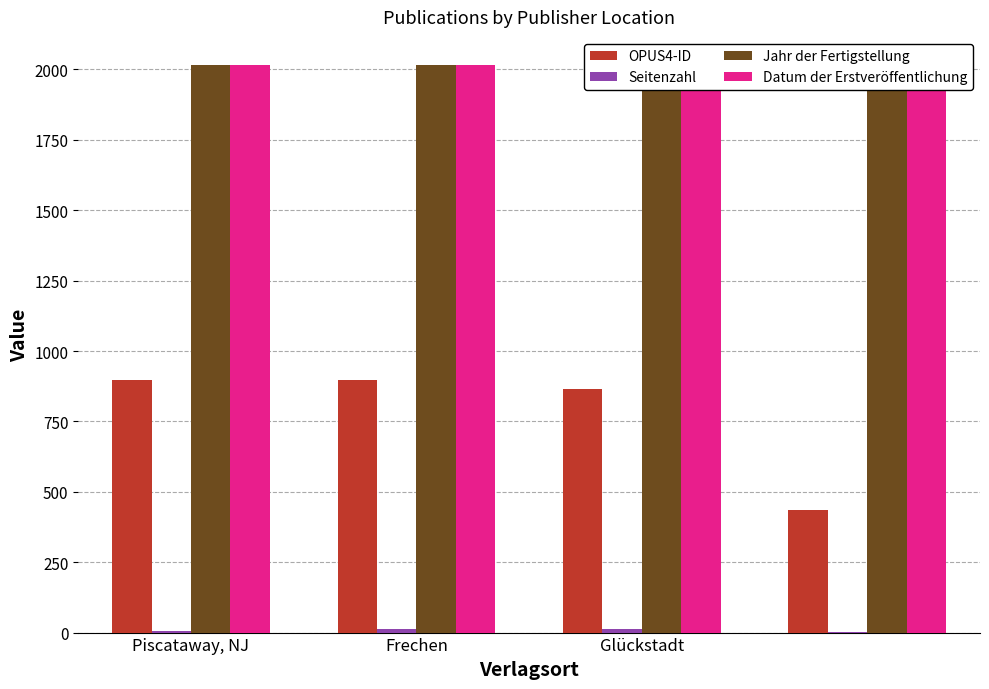

What is the sum of all Jahr der Fertigstellung values?

8053